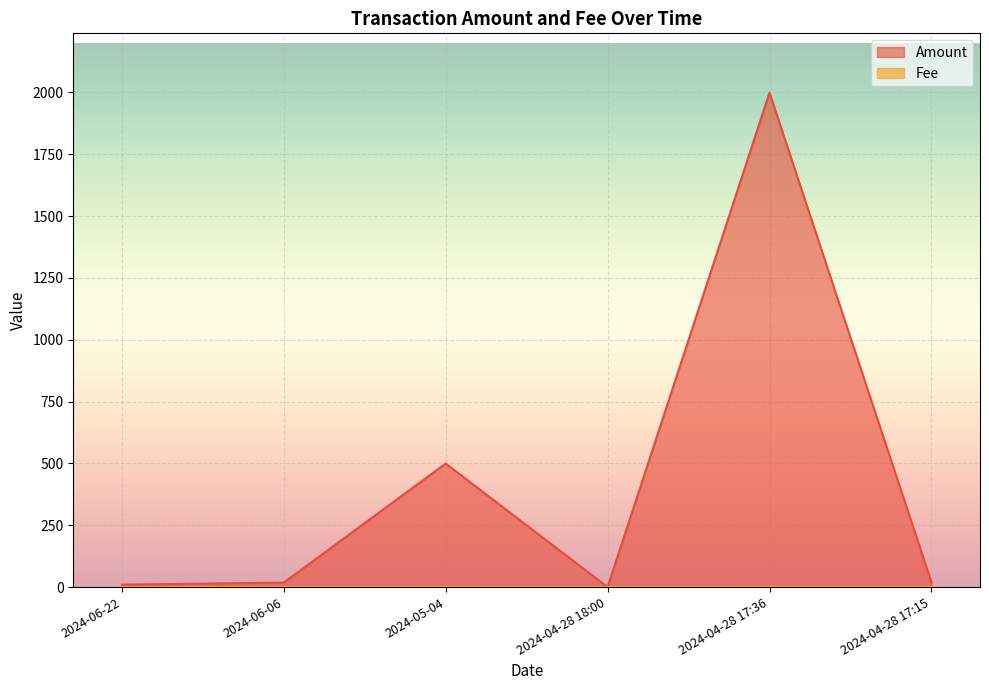

At 2024-06-22, list the series in order from largest to smallest.

Amount, Fee